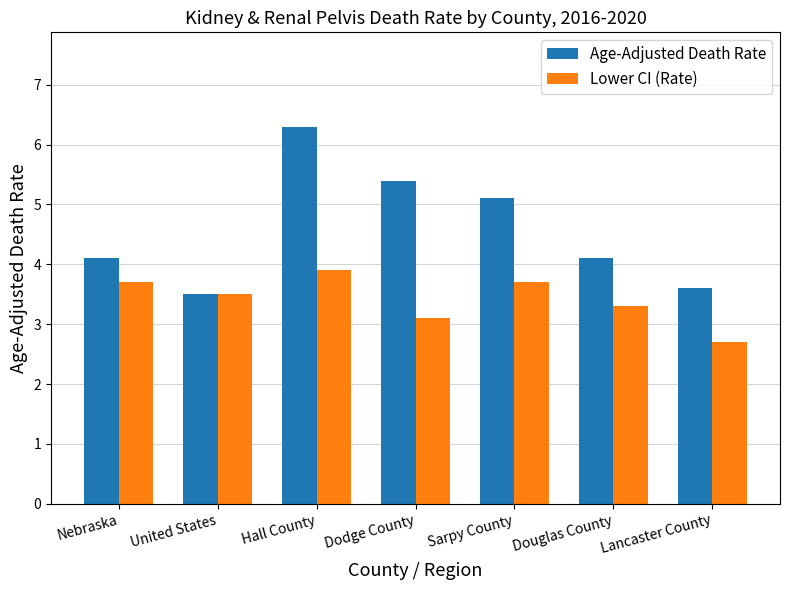

What is the maximum value shown in the chart?

6.3